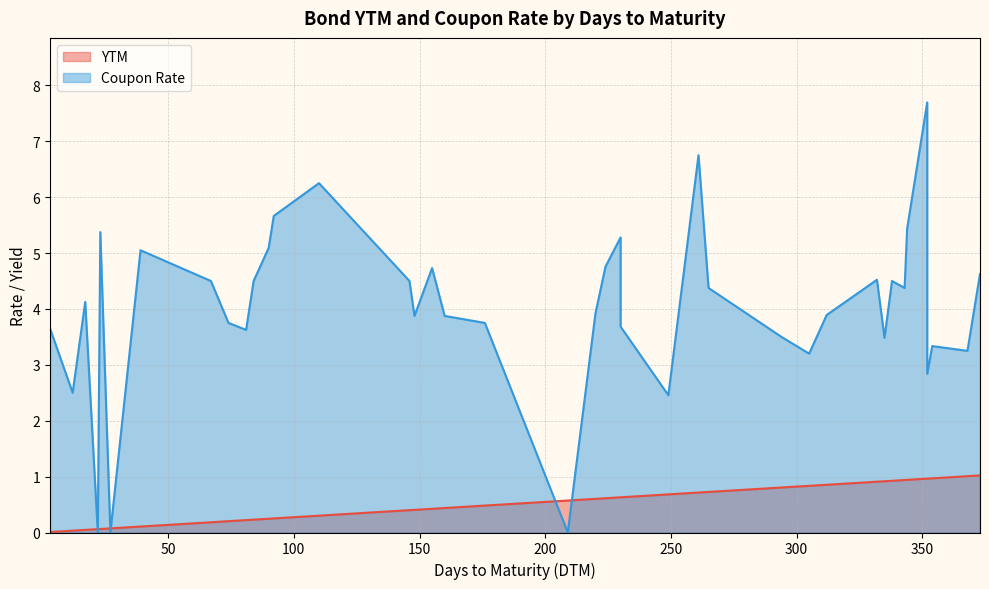

What are all the series names shown in the legend?

YTM, Coupon Rate